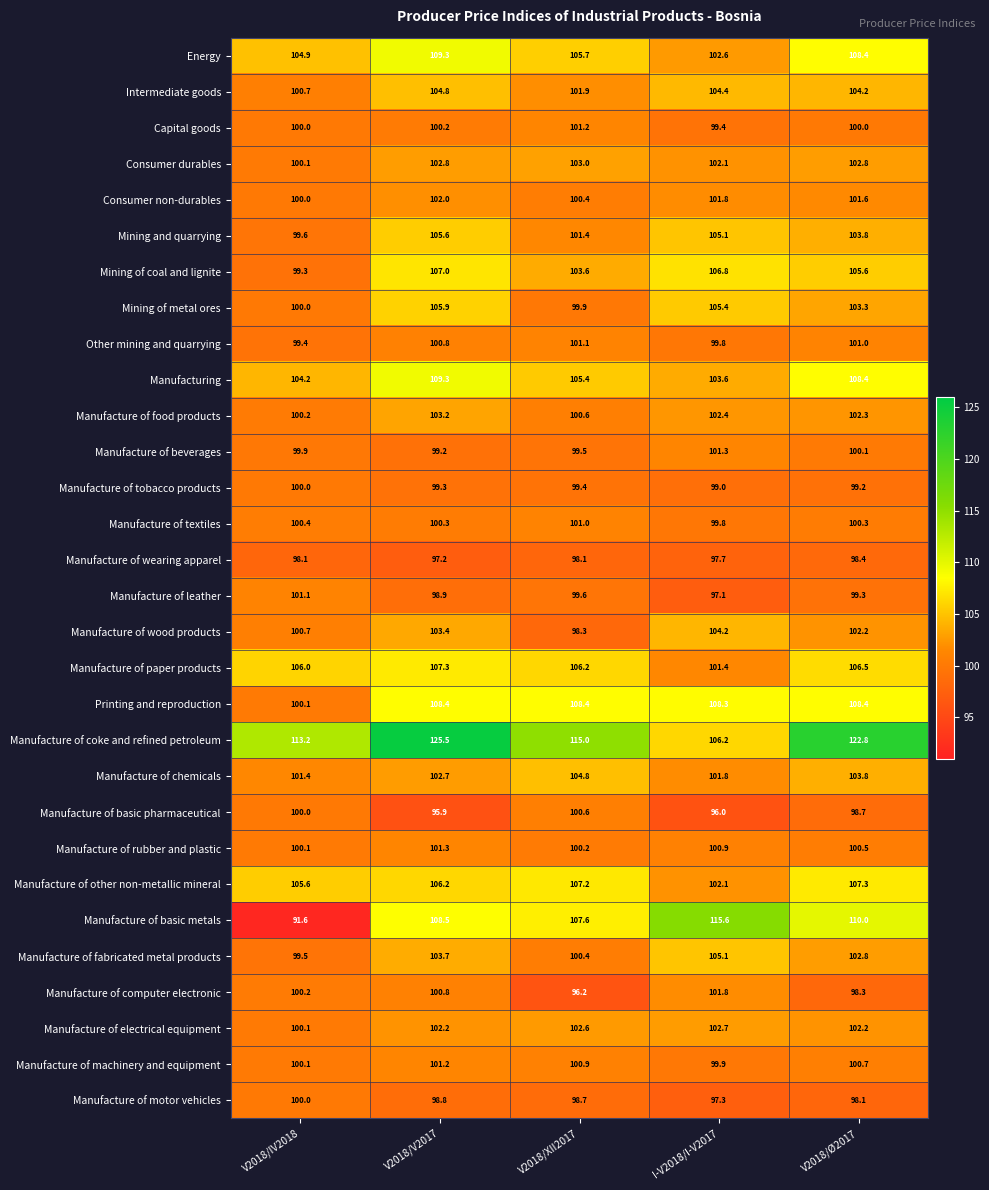

Where is Manufacture of rubber and plastic nearest to the value 100?

V2018/IV2018